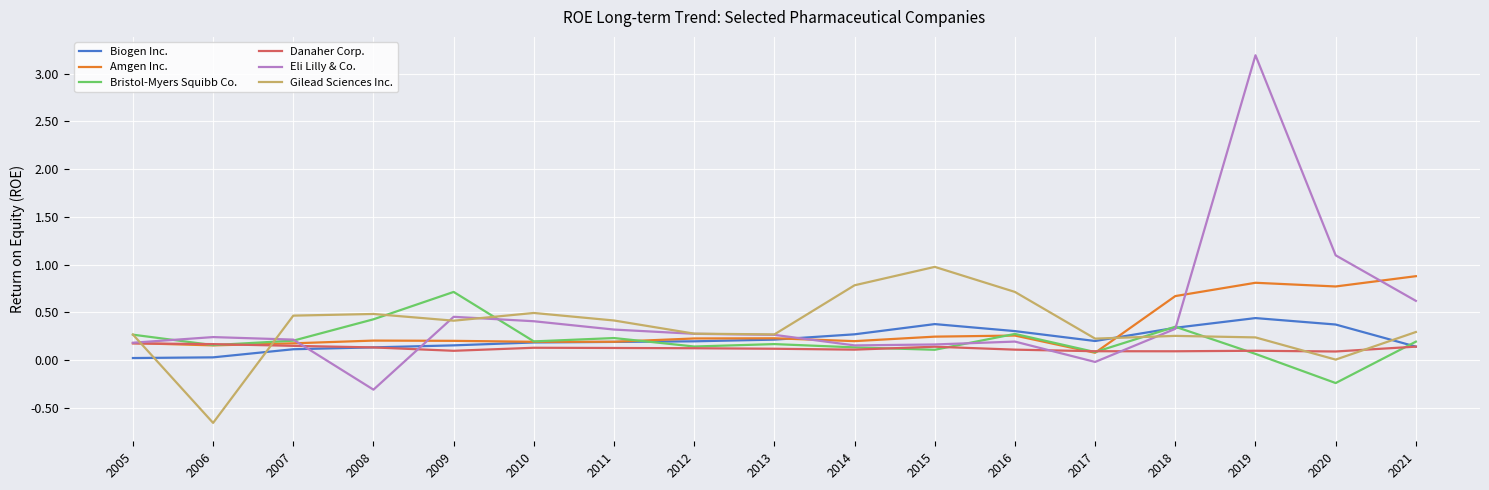

At which category is the sum across all series the highest?

2019